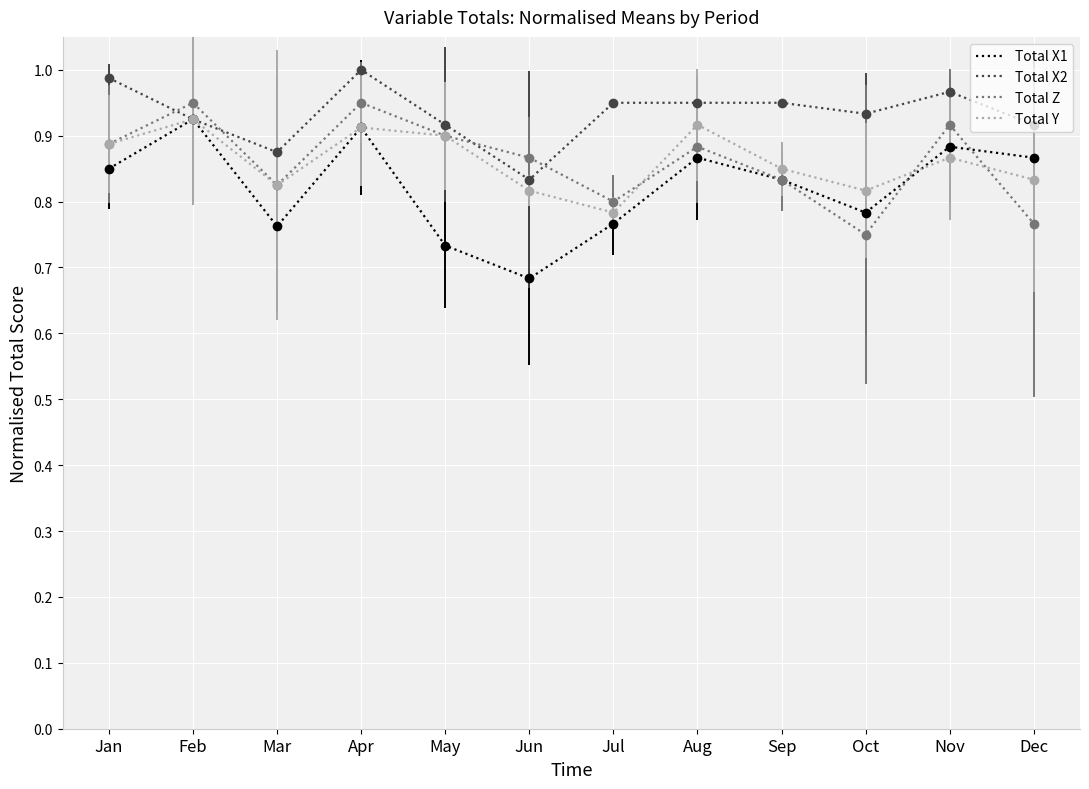

True or false: Total X1 and Total Z intersect in this chart.

True